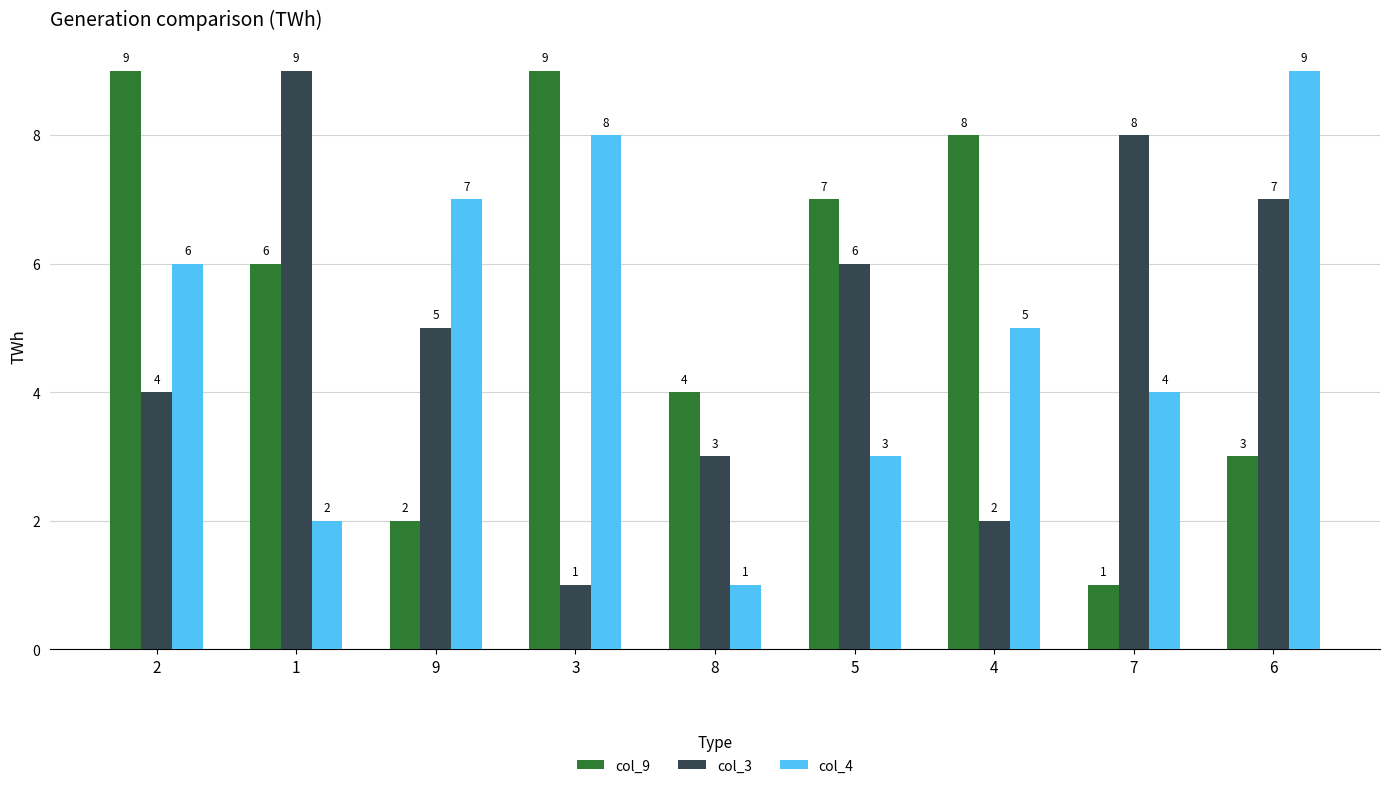

What is the total value across all series at 4?

15